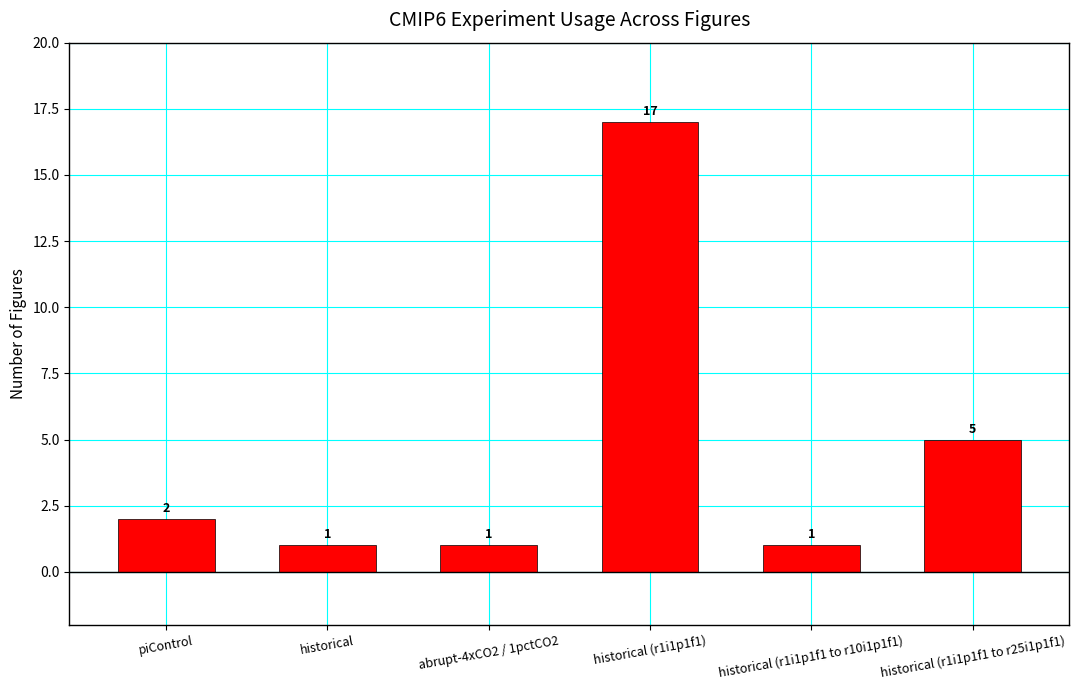

What is the ratio of the value at historical to the value at historical (r1i1p1f1)?

0.1